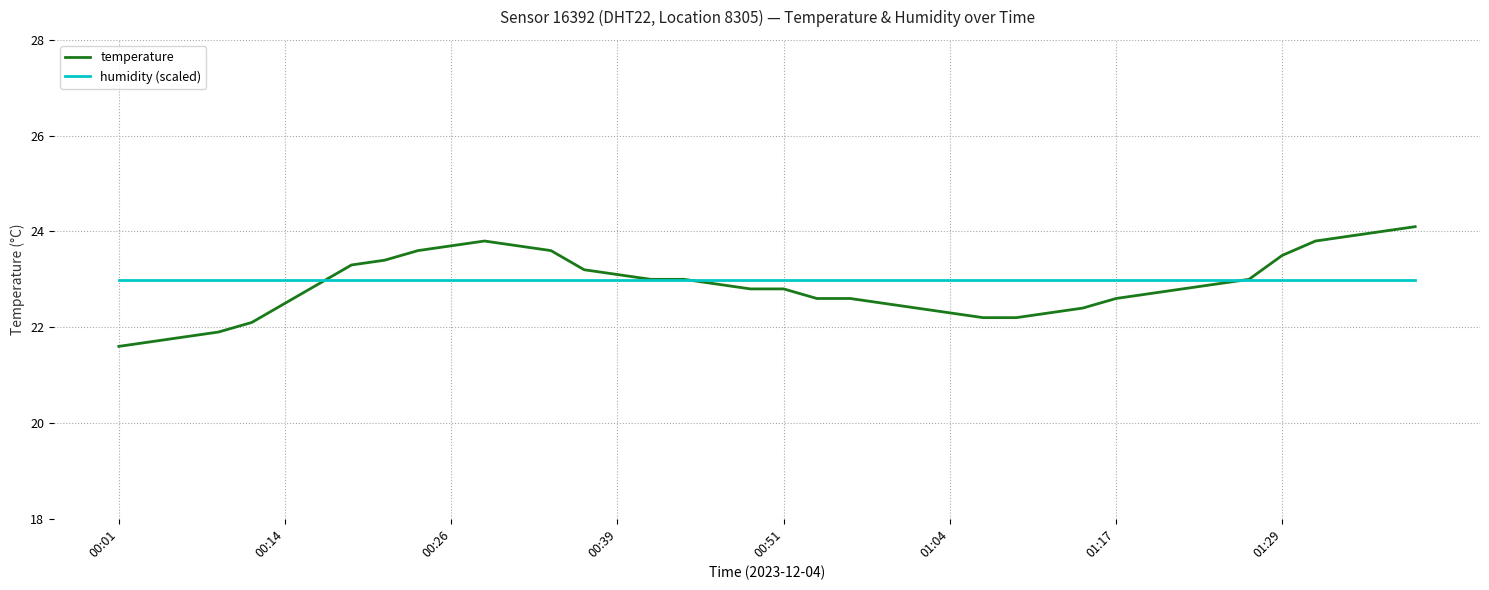

Which series has the widest spread of values?

temperature